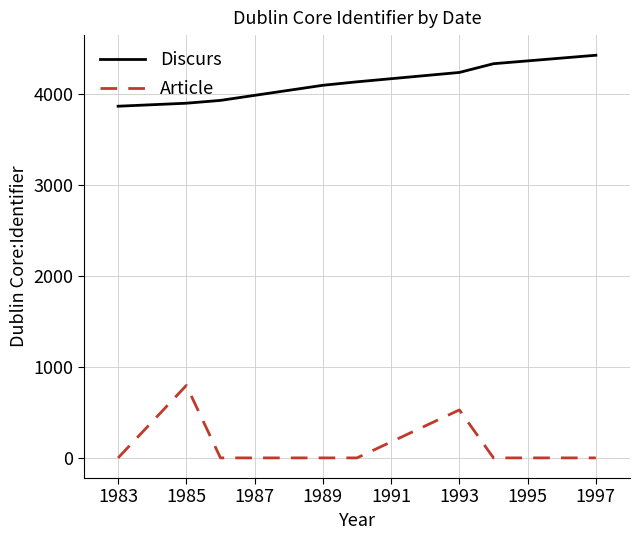

True or false: Discurs and Article intersect in this chart.

False